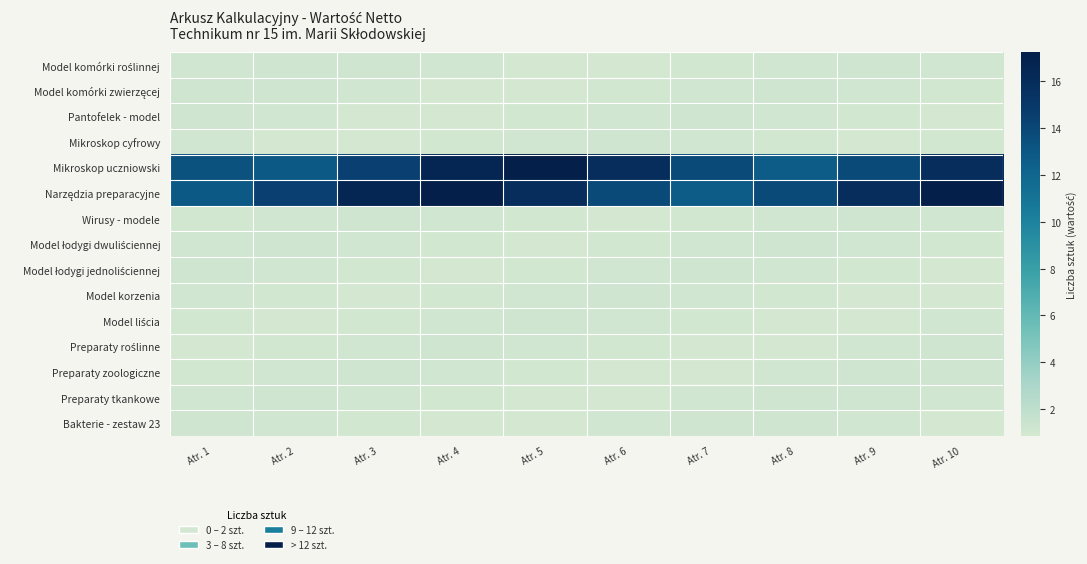

Which series has the largest total across all categories?

Narzędzia preparacyjne